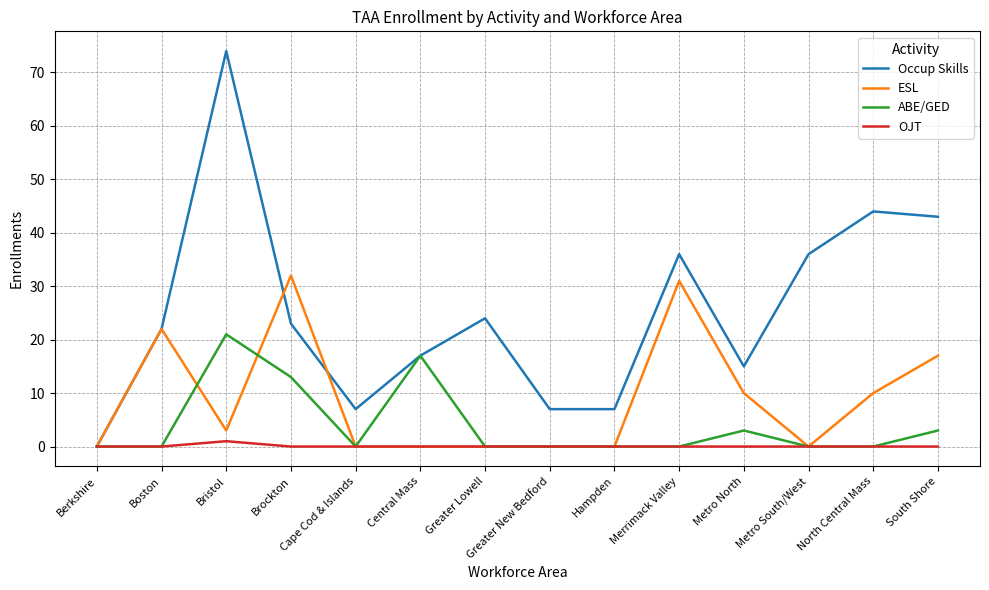

In ESL, how many points are higher than both neighbors (excluding endpoints)?

3